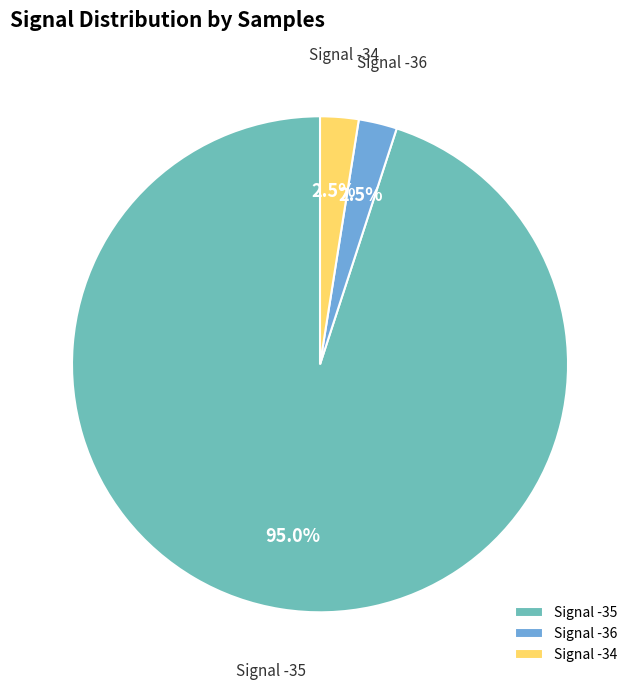

Which has a higher value, Signal -35 or Signal -34?

Signal -35